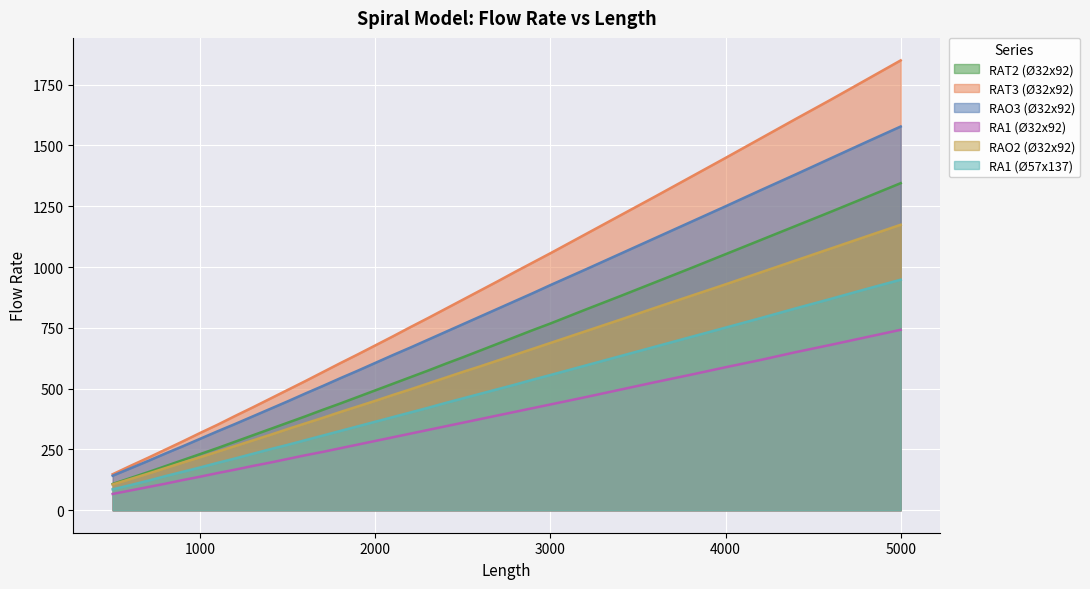

At which label does RA1 (Ø57x137) reach its peak?

5000